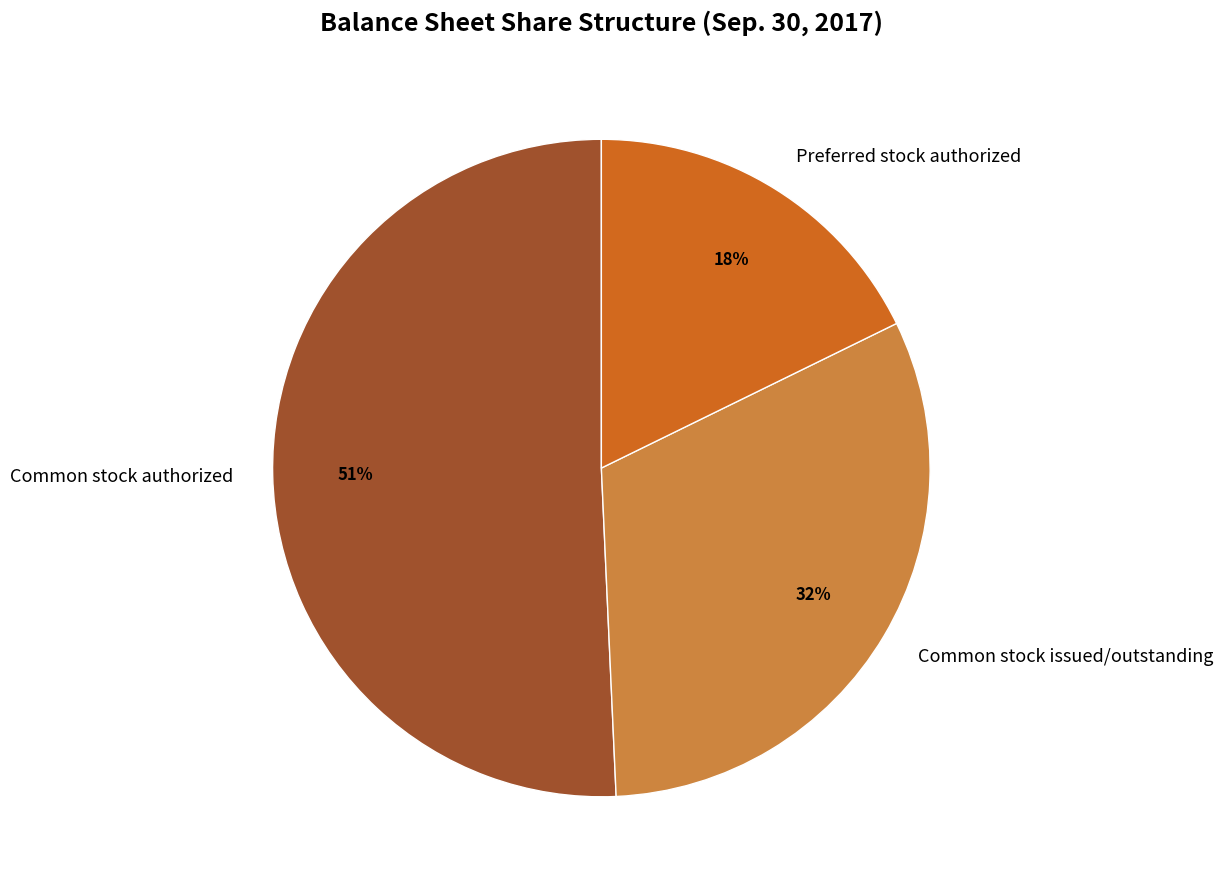

Is Common stock authorized the majority of the pie?

Yes